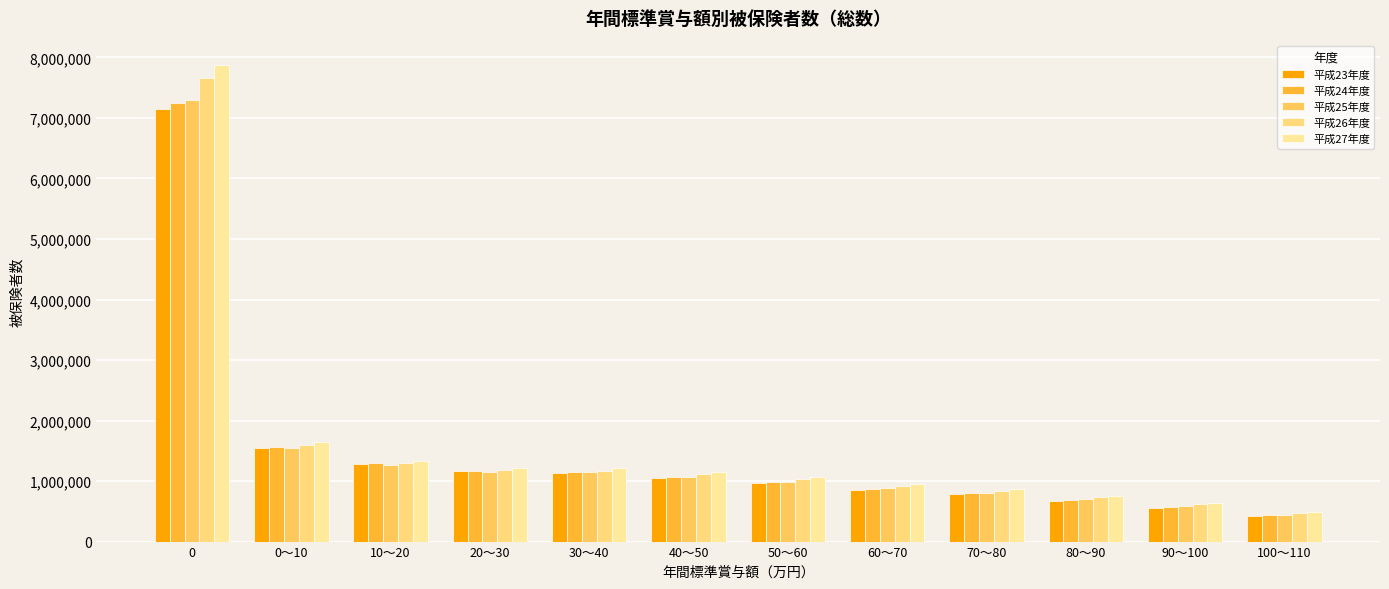

What is the total value across all series at 60～70?

4498876